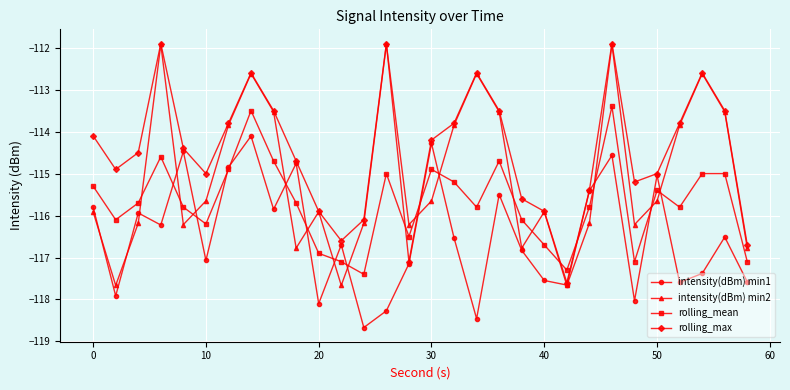

What is the value of the intensity(dBm) min1 point at the 3rd from the left?

-115.9